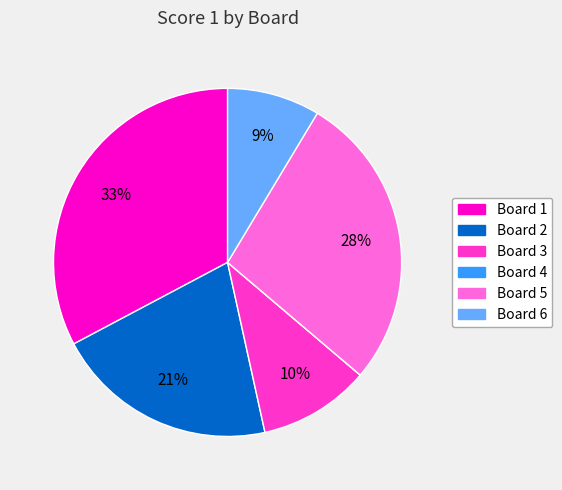

Do Board 3 and Board 6 together represent more than half of the pie?

No